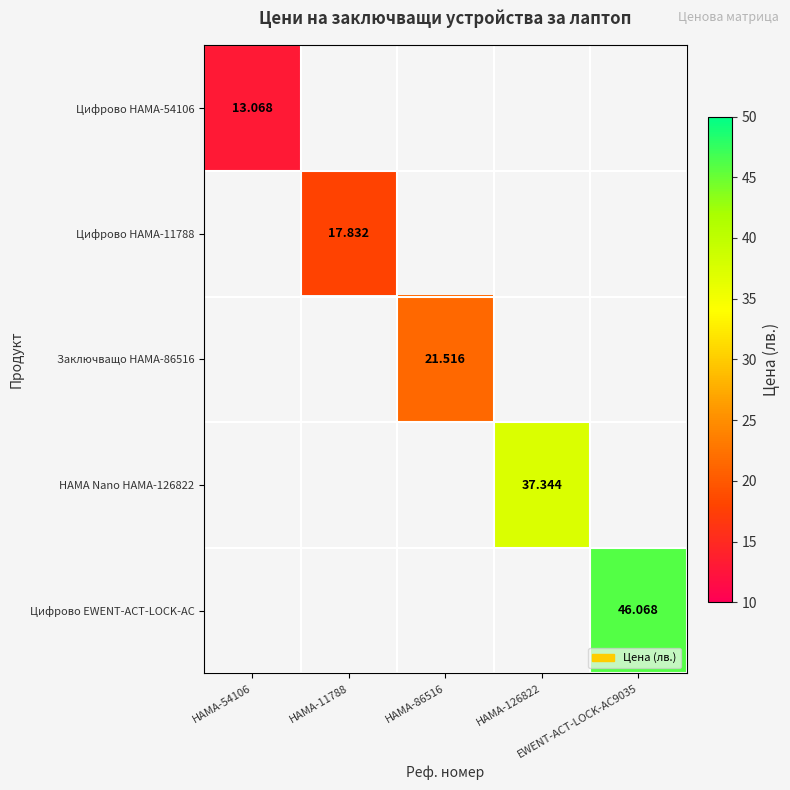

At which label does Заключващо HAMA-86516 first exceed 21?

HAMA-86516